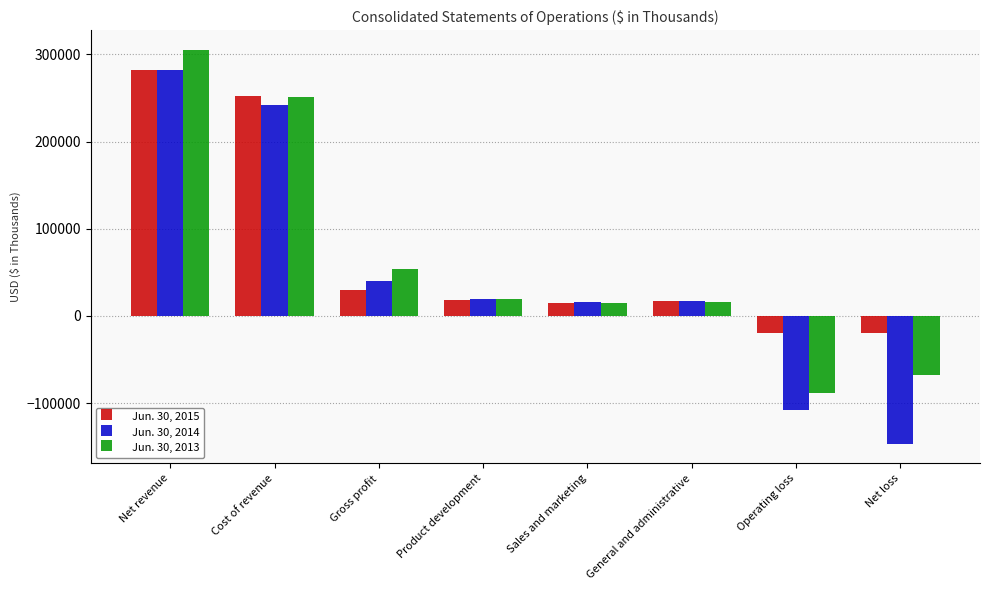

What is the value of the Jun. 30, 2014 bar at the 1st from the left?

282549